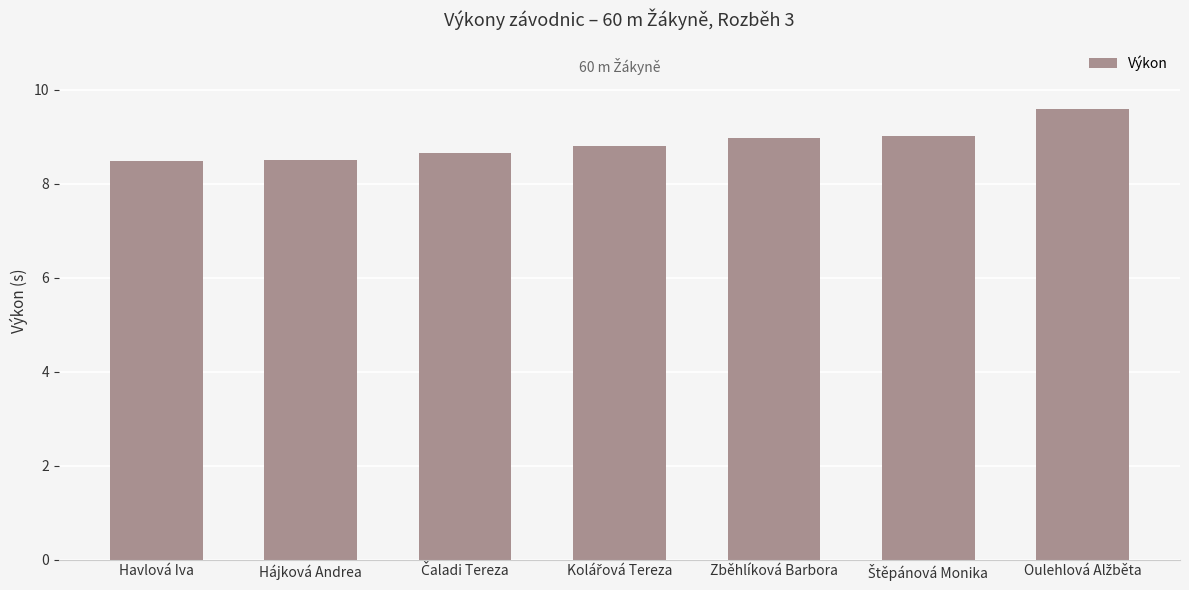

The chart shows a value of 4.1 at Zběhlíková Barbora. True or false?

False